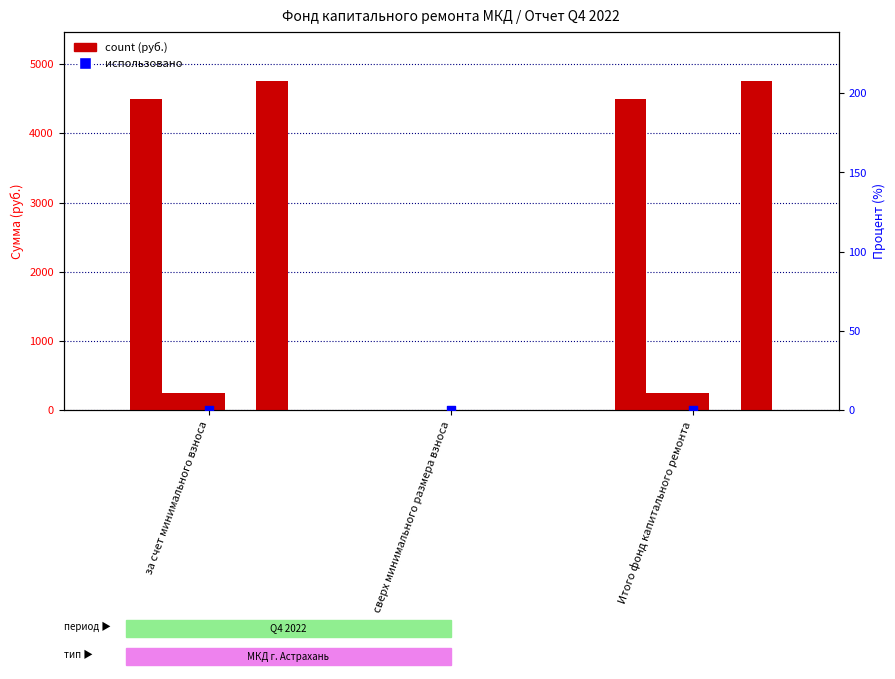

Is the value of Остаток на начало периода at сверх минимального размера взноса greater than the value of Остаток на конец периода at сверх минимального размера взноса?

No